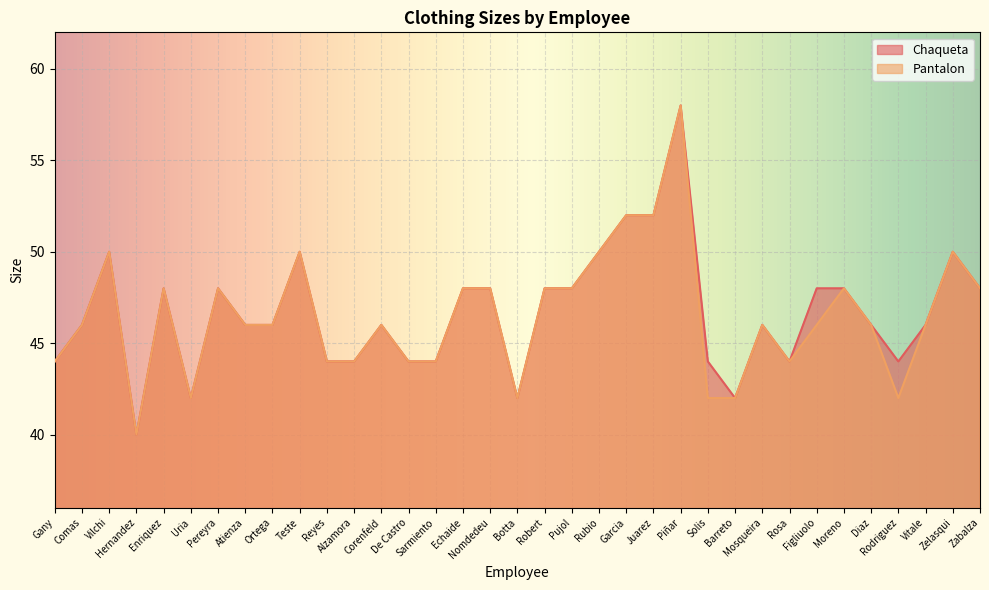

What is the maximum value for Chaqueta?

58